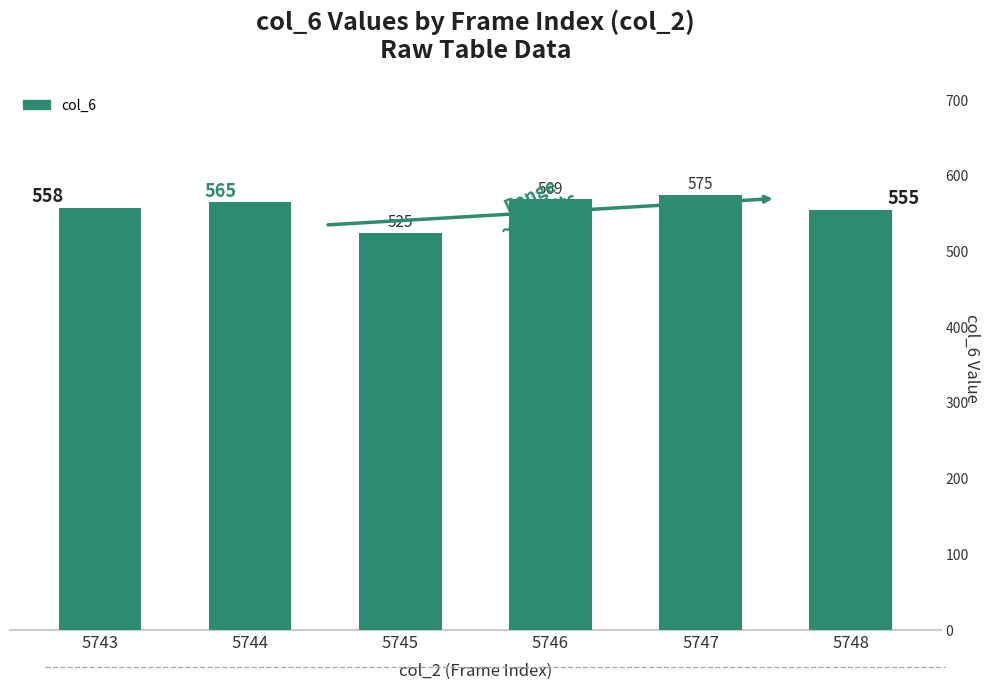

True or false: the data shows 248 at 5744.

False